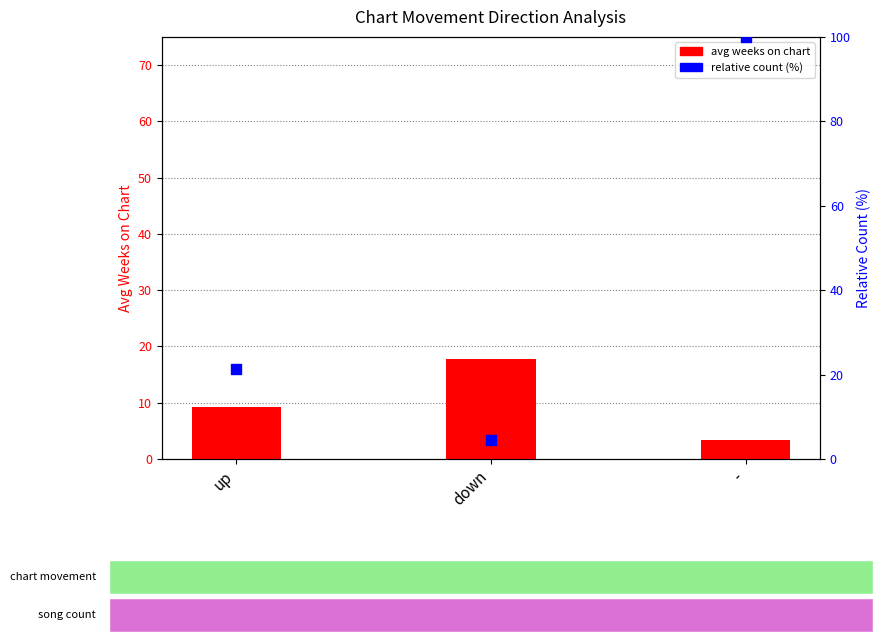

Which series has the largest total across all categories?

relative count (percentile)